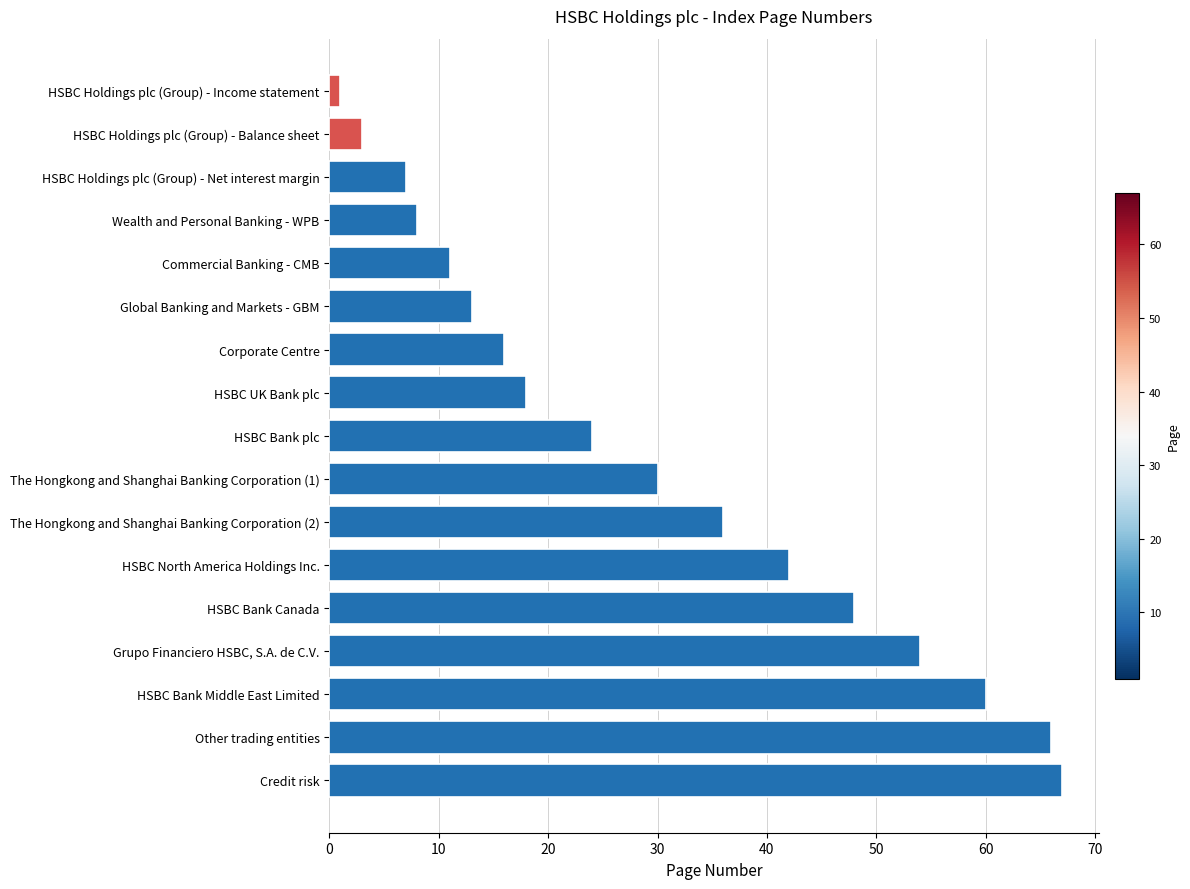

Reading top to bottom, extract all data points from this chart.

HSBC Holdings plc (Group) - Income statement=1	HSBC Holdings plc (Group) - Balance sheet=3	HSBC Holdings plc (Group) - Net interest margin=7	Wealth and Personal Banking - WPB=8	Commercial Banking - CMB=11	Global Banking and Markets - GBM=13	Corporate Centre=16	HSBC UK Bank plc=18	HSBC Bank plc=24	The Hongkong and Shanghai Banking Corporation (1)=30	The Hongkong and Shanghai Banking Corporation (2)=36	HSBC North America Holdings Inc.=42	HSBC Bank Canada=48	Grupo Financiero HSBC, S.A. de C.V.=54	HSBC Bank Middle East Limited=60	Other trading entities=66	Credit risk=67